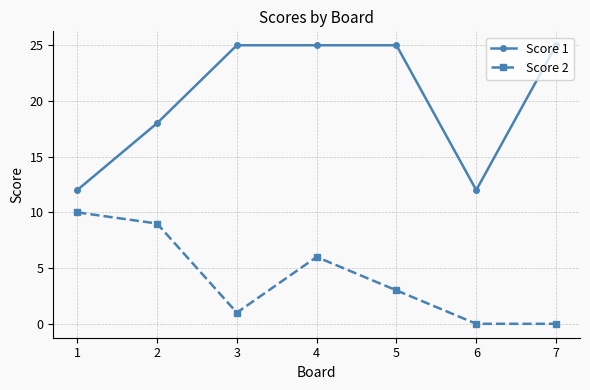

Reading left to right, extract all data points from this chart.

Score 1: 12	18	25	25	25	12	25
Score 2: 10	9	1	6	3	0	0